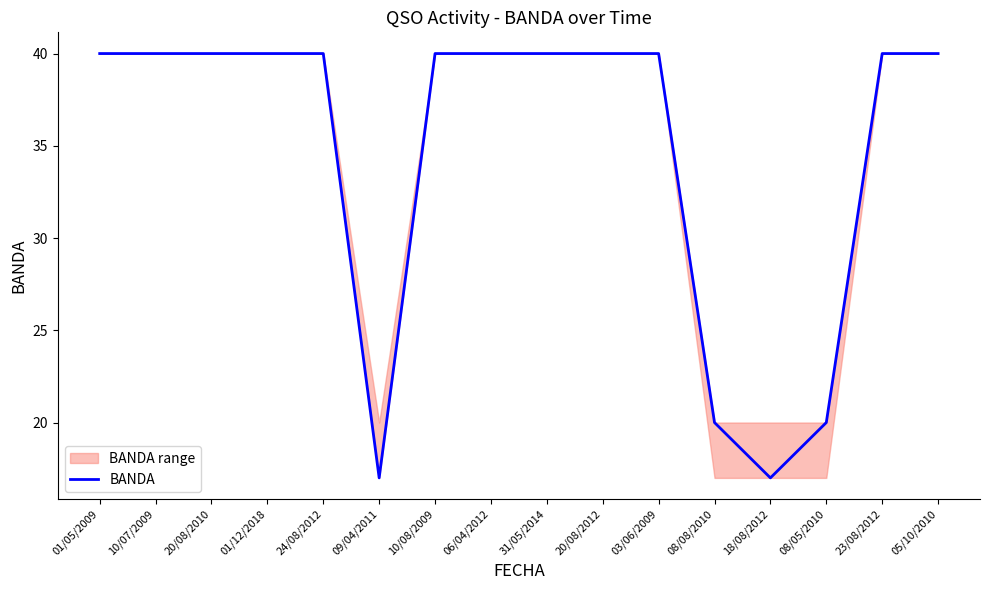

What is the difference between the maximum and second lowest values?

23